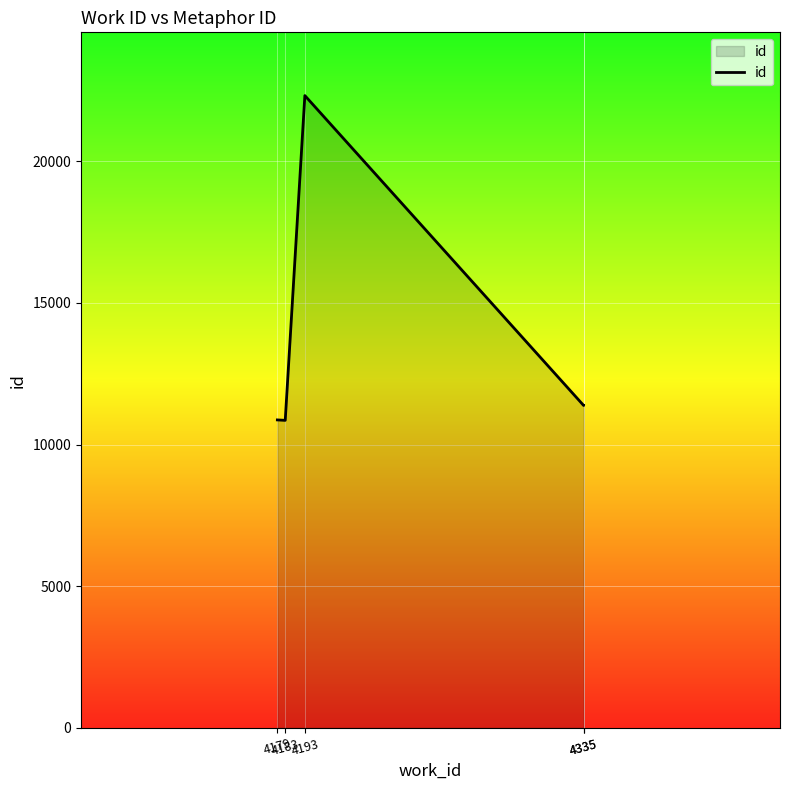

Where does the data first go above 11378?

4193